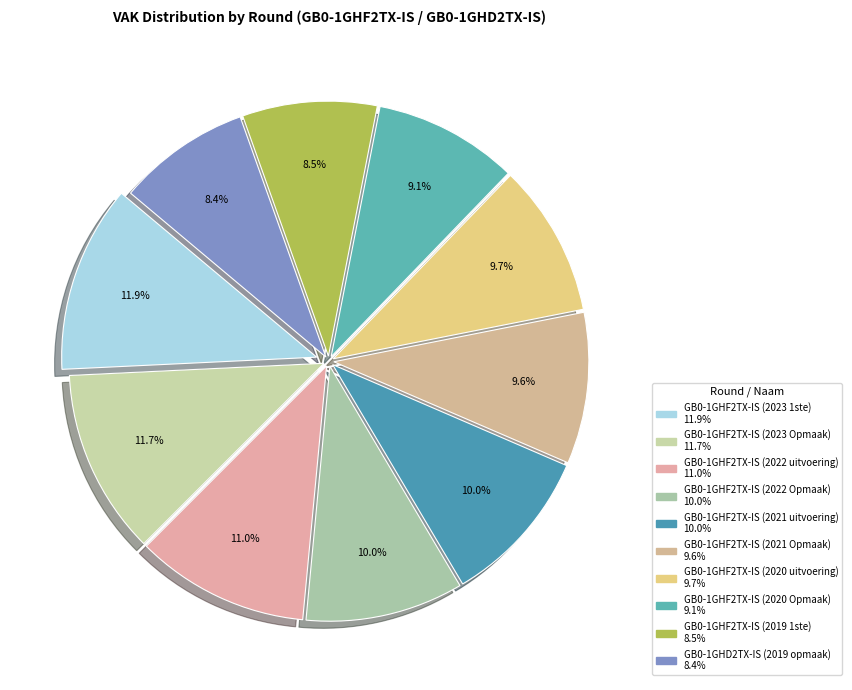

Is there a majority slice in this chart?

No